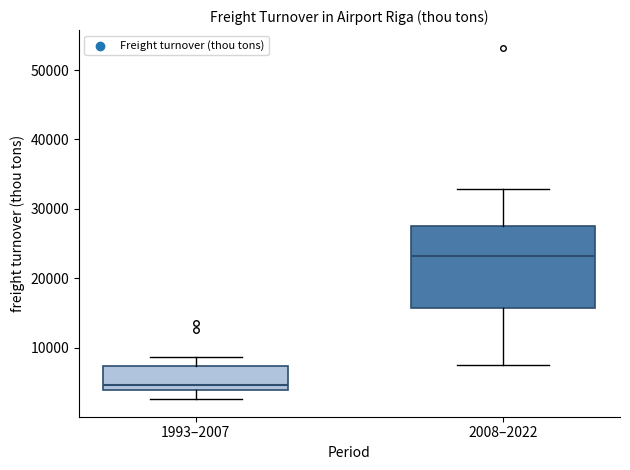

Which box's median line is the lowest?

1993–2007